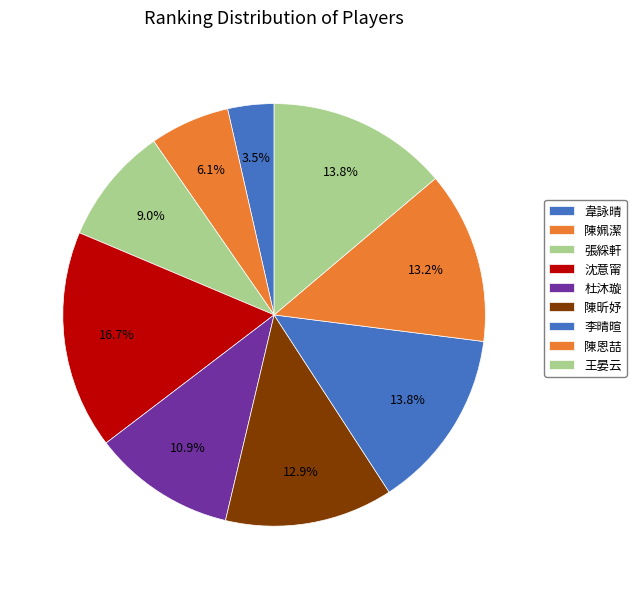

Between 陳昕妤 and 杜沐璇, which is larger?

陳昕妤